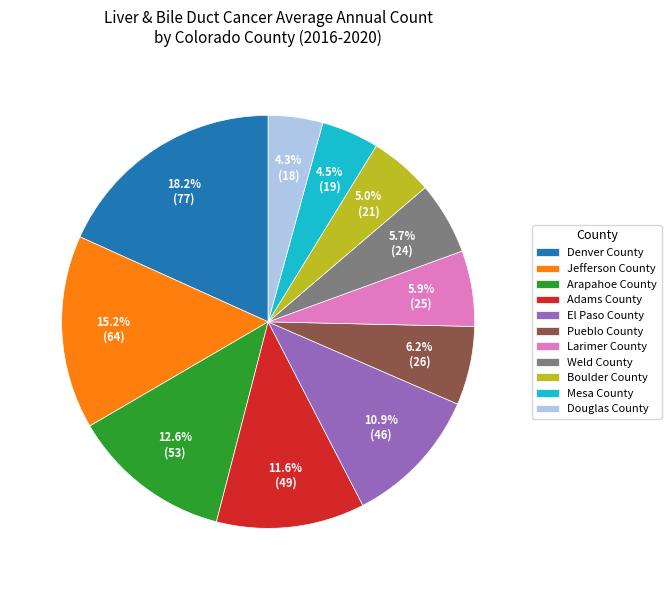

Which category has the biggest portion of the pie?

Denver County